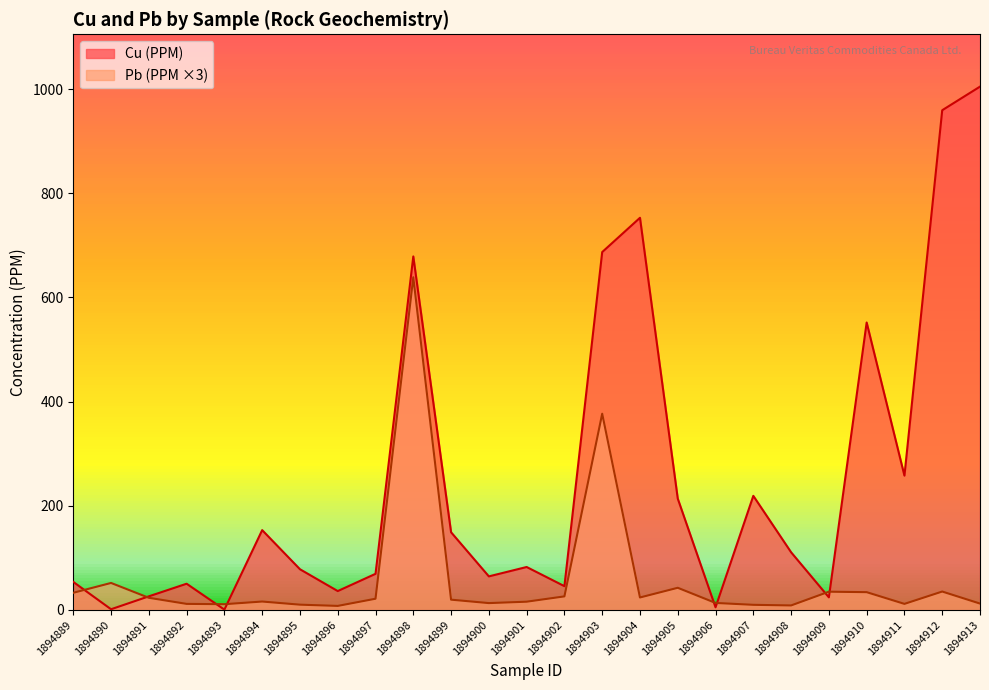

Where is the first local minimum for Cu (PPM)?

1894890